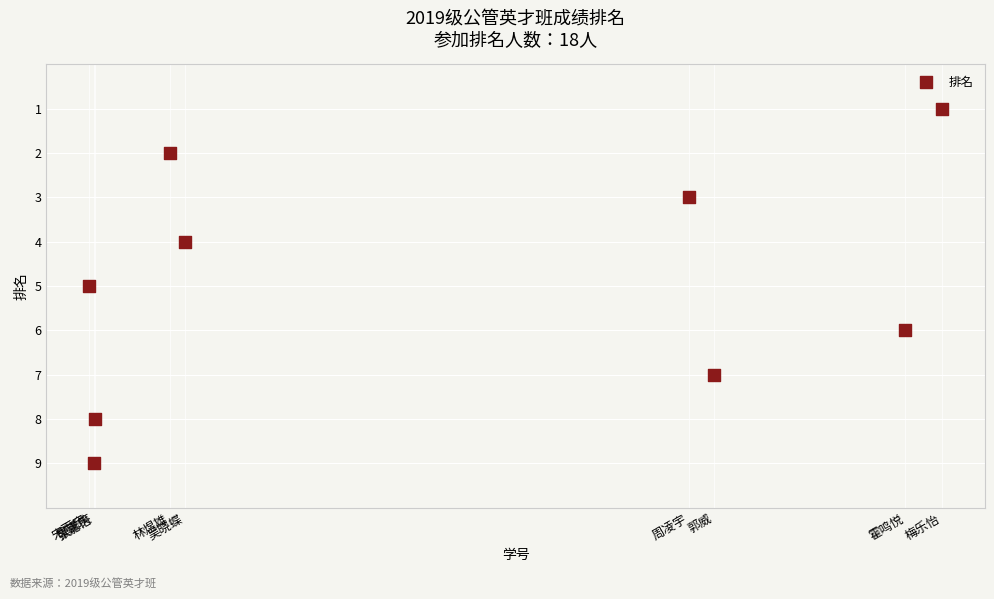

What is the range of Y values (max minus min)?

8